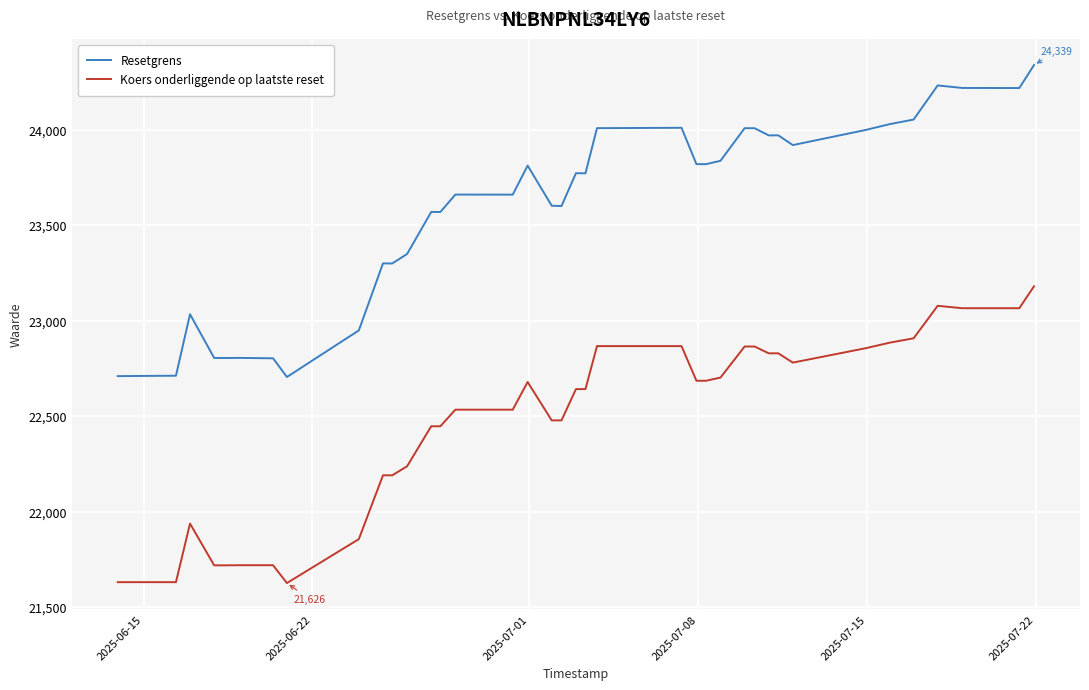

Which series has the largest total across all categories?

Resetgrens